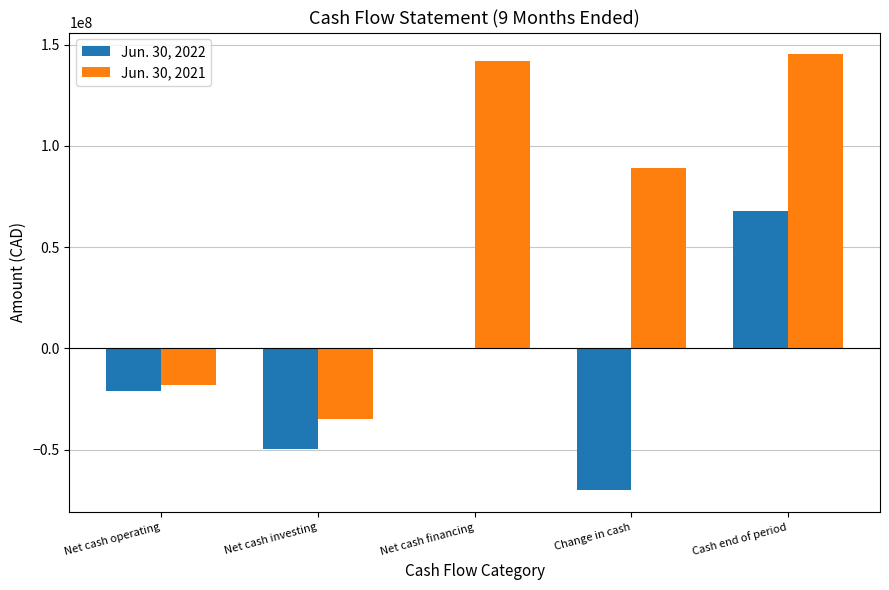

What value does the Jun. 30, 2021 series have at Cash end of period, to the nearest 10?

145194180